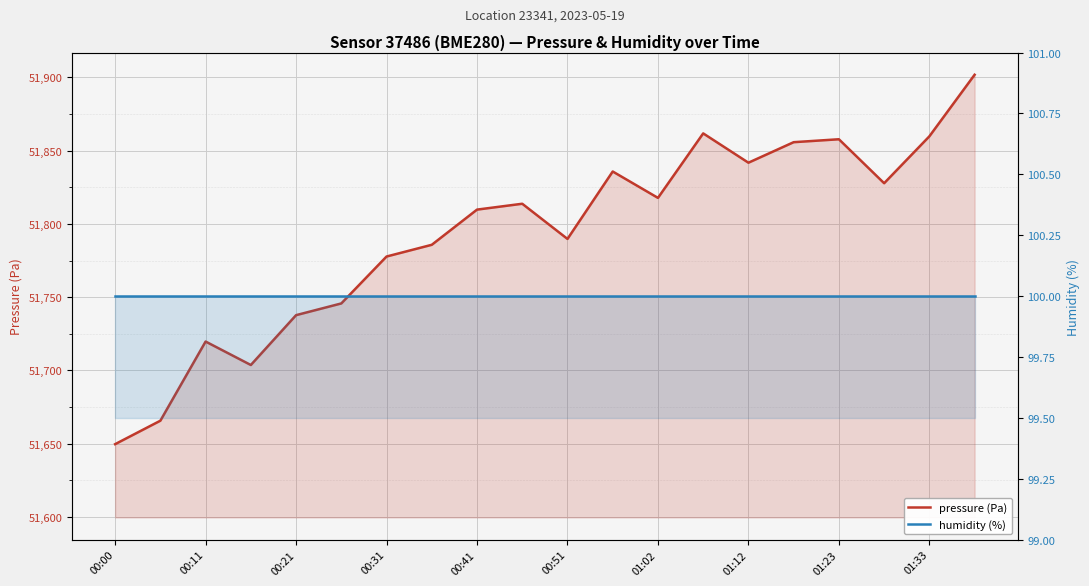

How many lines are shown in the chart?

2